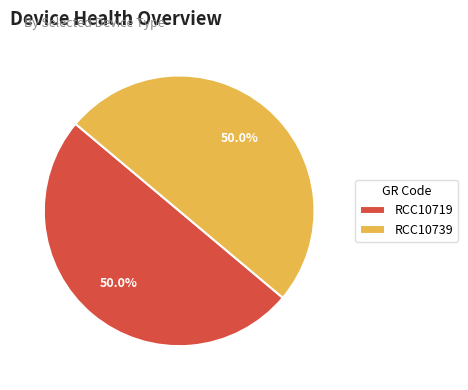

Is it true that RCC10719 is 60% of the pie?

False